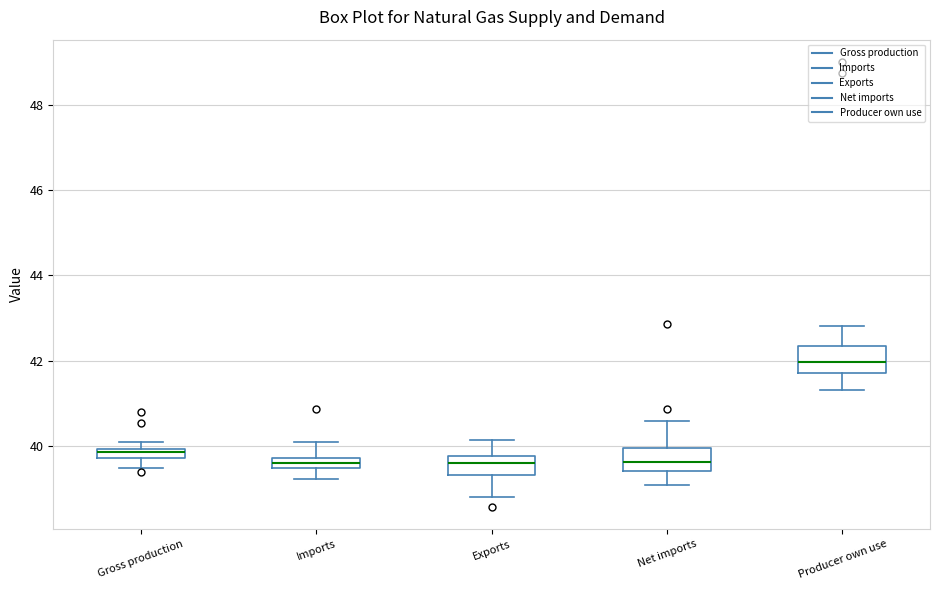

Where does the lower whisker of the box for Gross production end on the y-axis? The values are not printed on the chart, so give them approximately, as read against the axis.

39.4